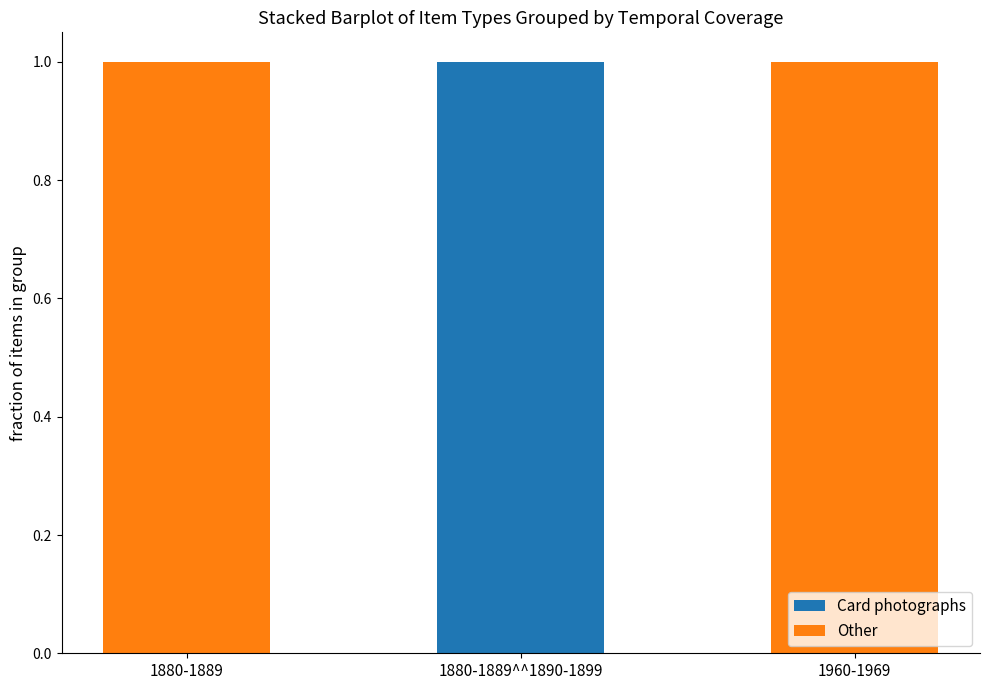

Which category has the highest value in the Card photographs series?

1880-1889^^1890-1899